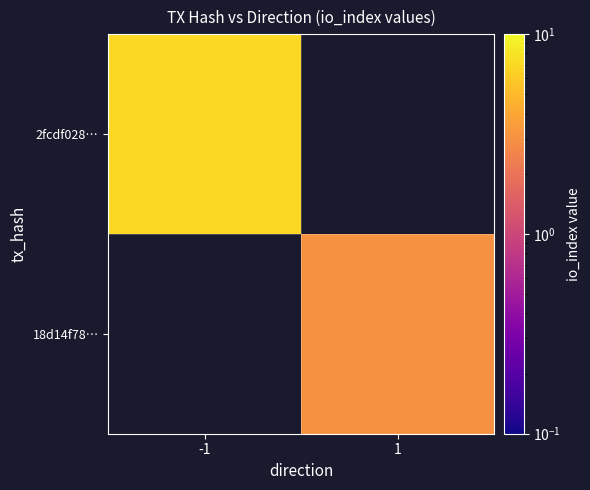

What is the spread (max minus min) of values at -1?

7